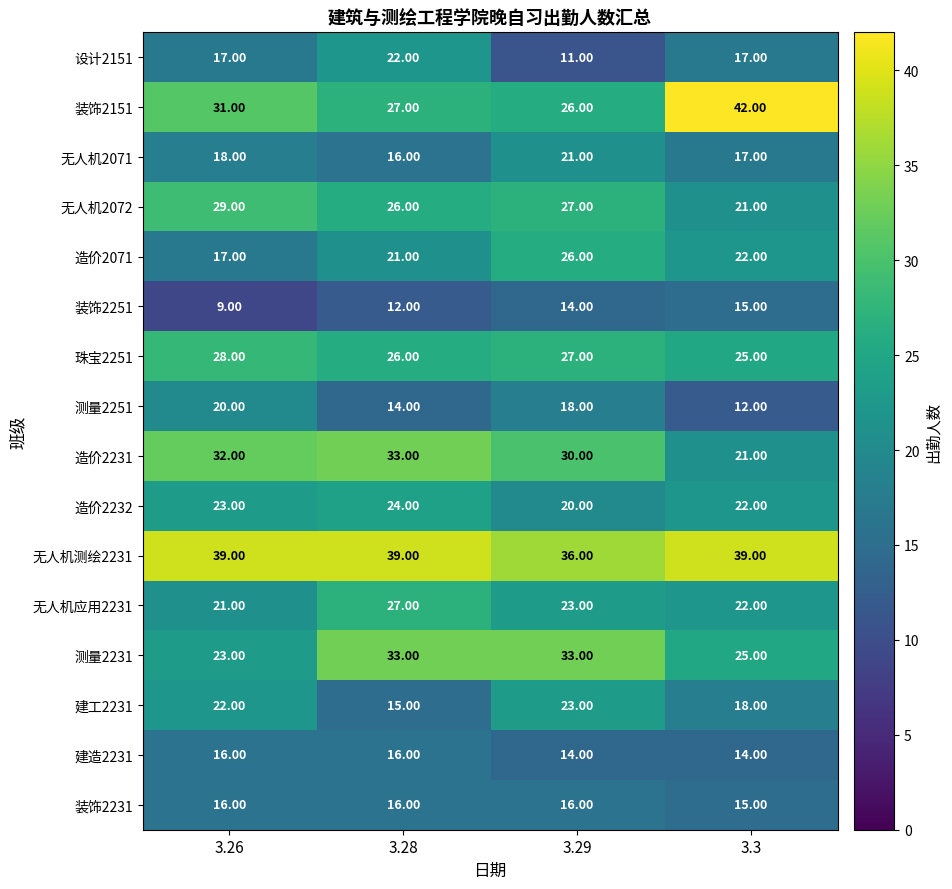

Which series changed the most between 3.28 and 3.3?

装饰2151